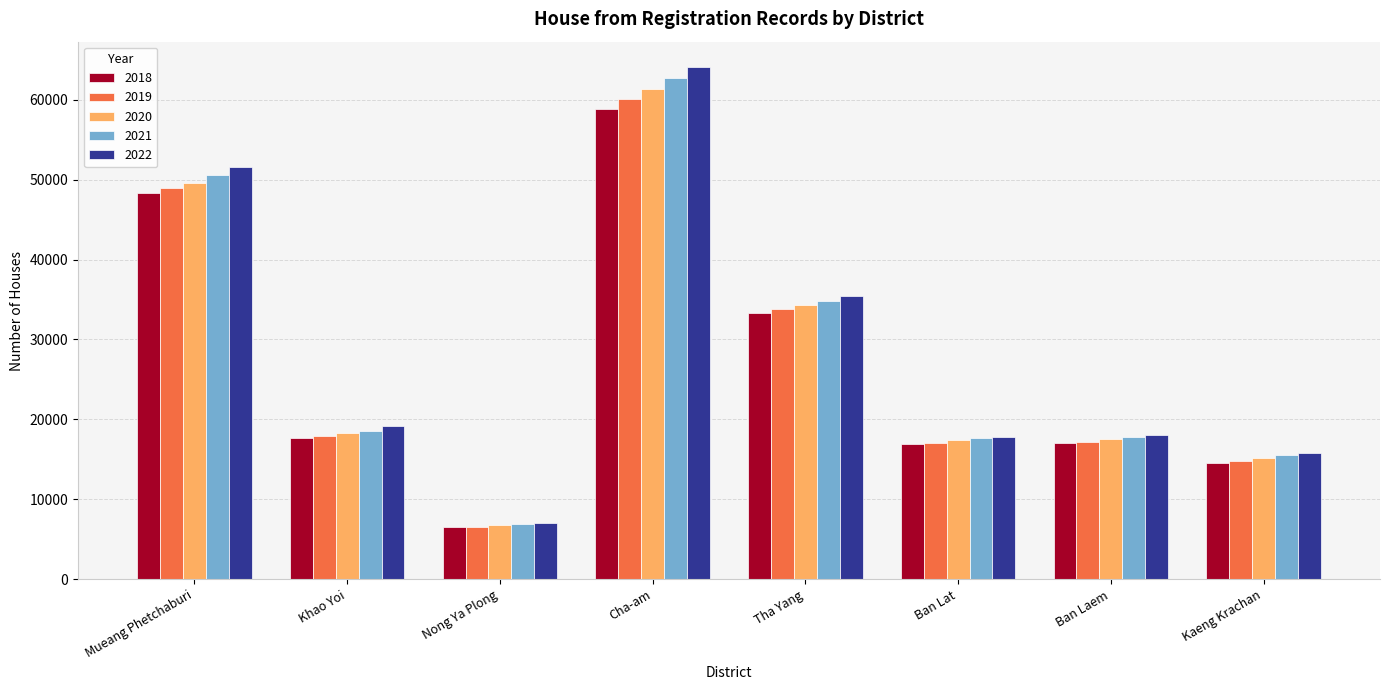

What is the value of the 2021 bar at the 5th from the left?

34876